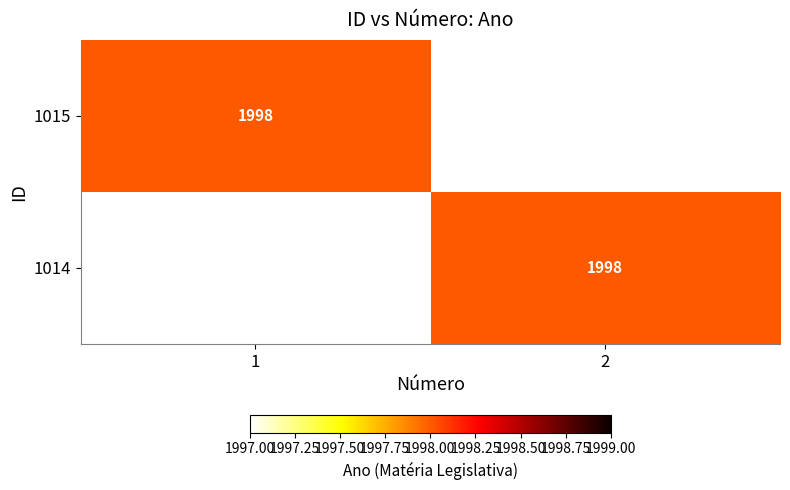

The 1014 series shows 3010 at 2. True or false?

False